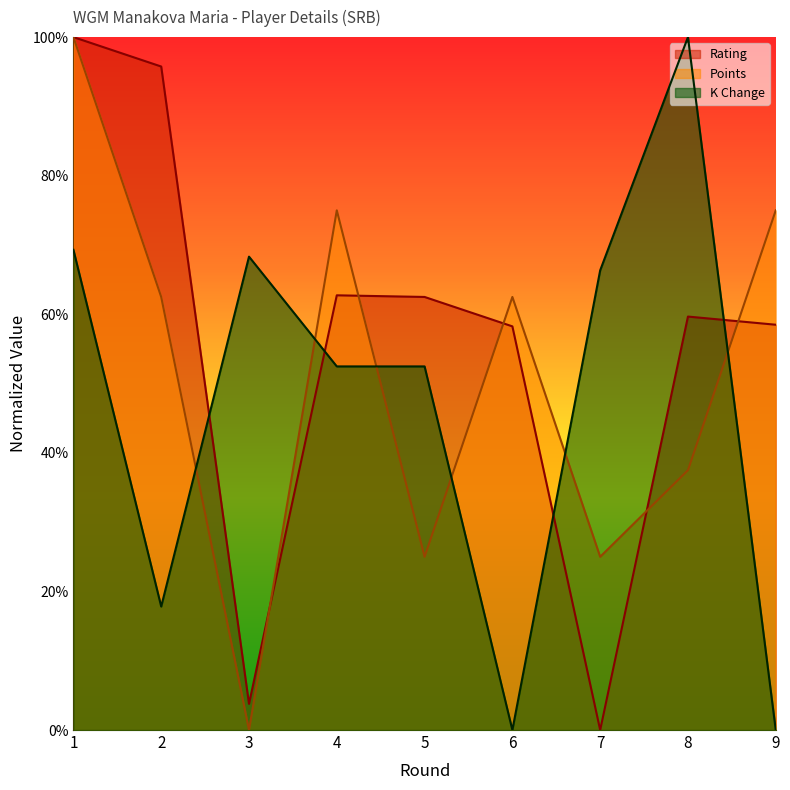

What is the difference between the maximum and minimum values in the Rating series?

1.0